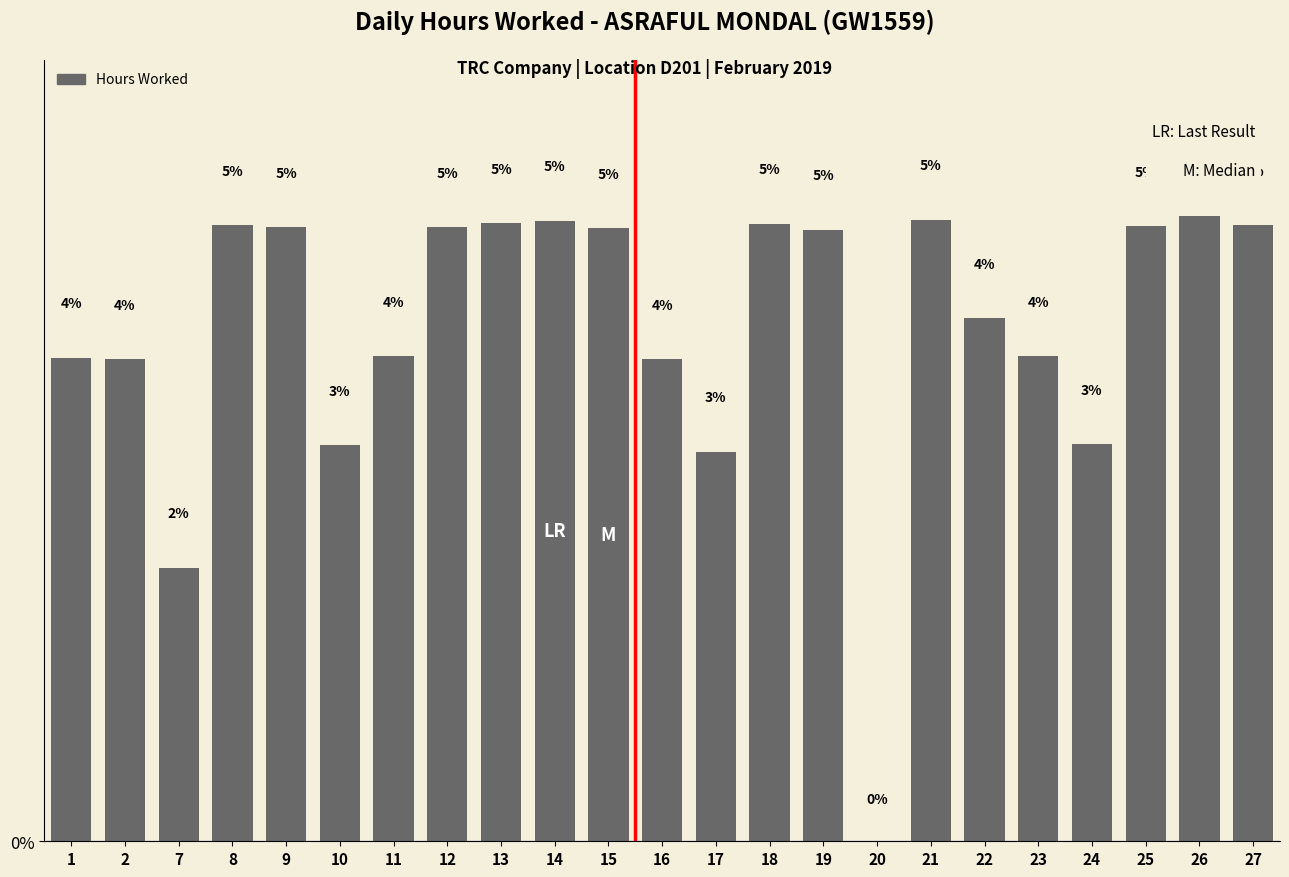

List the labels in order of value, smallest first.

20, 7, 17, 10, 24, 2, 16, 1, 11, 23, 22, 19, 15, 12, 9, 25, 8, 27, 18, 13, 14, 21, 26